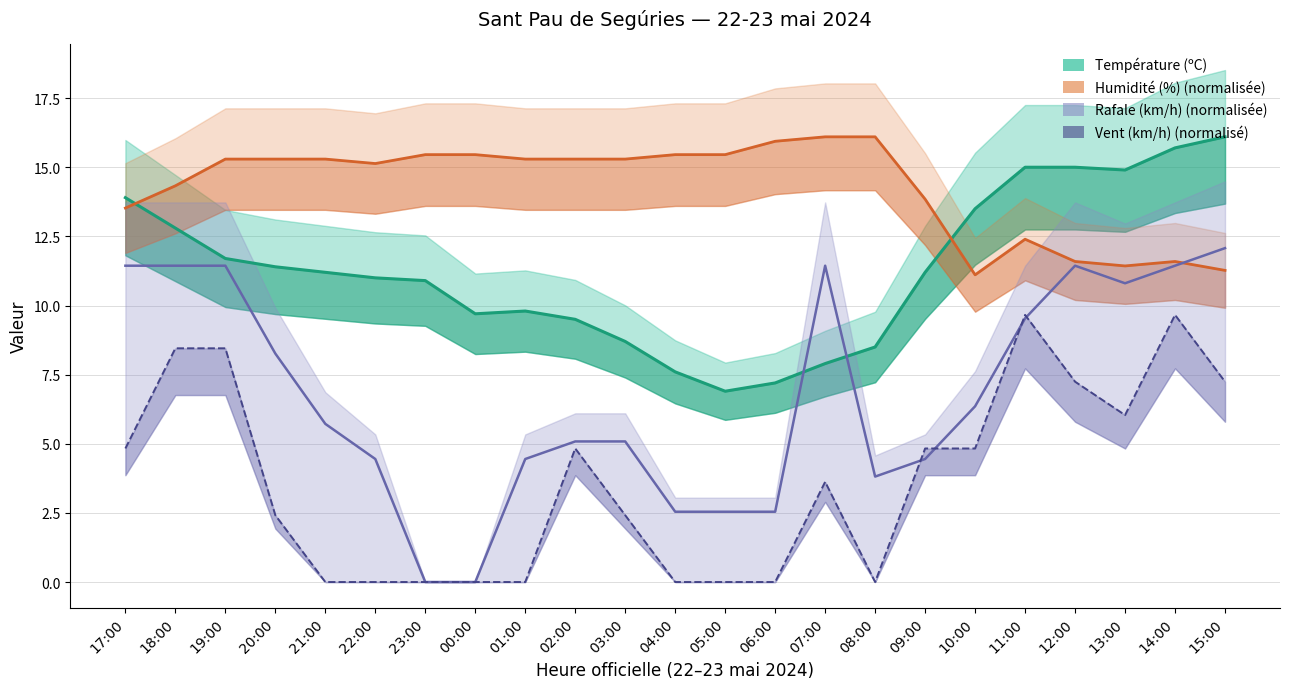

What is the sum of all Vent (km/h) (normalisé) values?

84.5